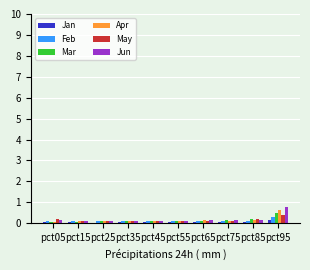

What are all the series names shown in the legend?

Jan, Feb, Mar, Apr, May, Jun